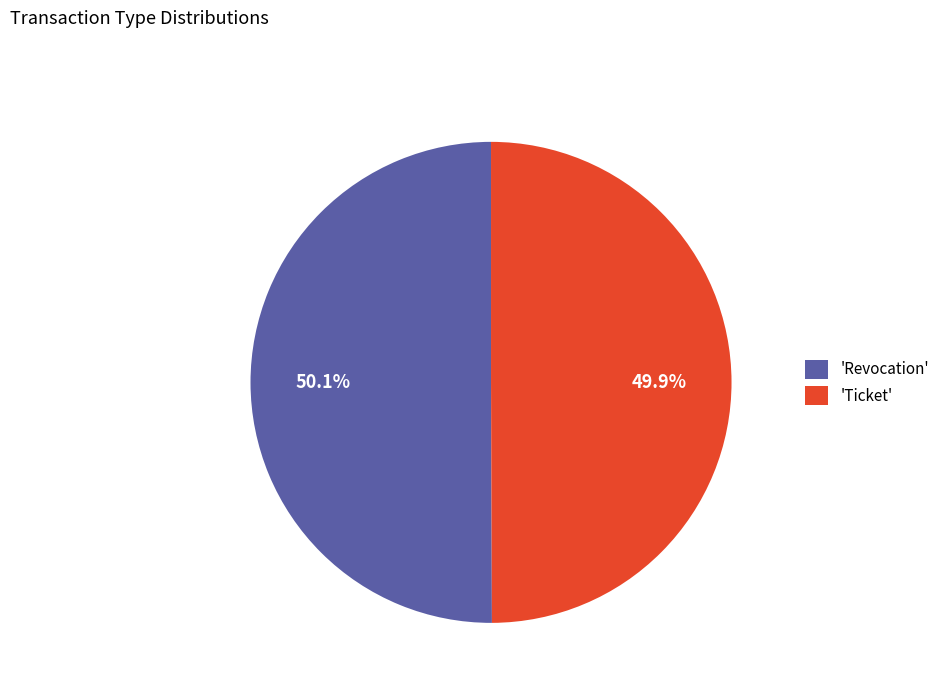

Approximately how many times larger is the value at 'Revocation' compared to 'Ticket'?

1.0